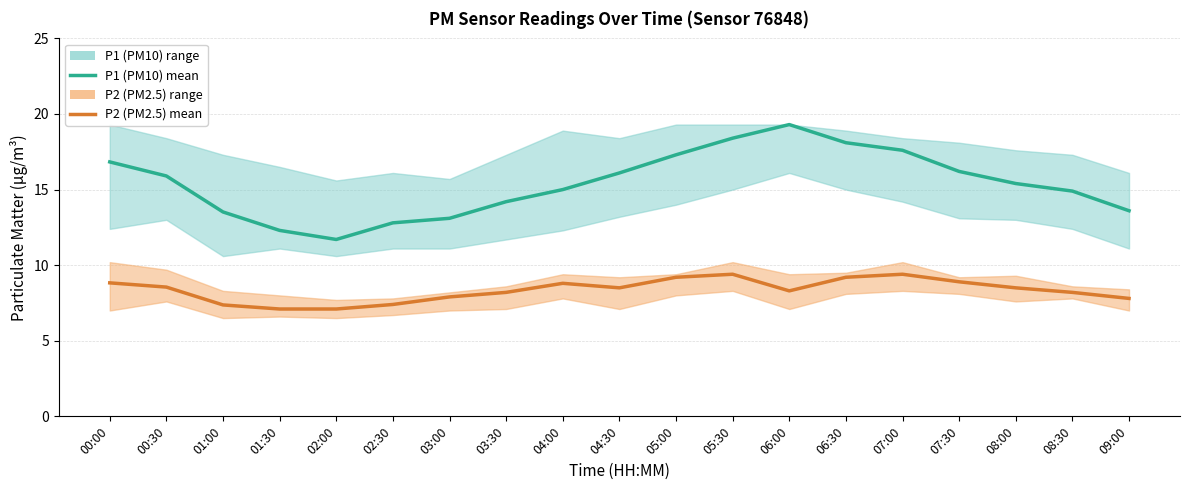

How many lines are shown in the chart?

2